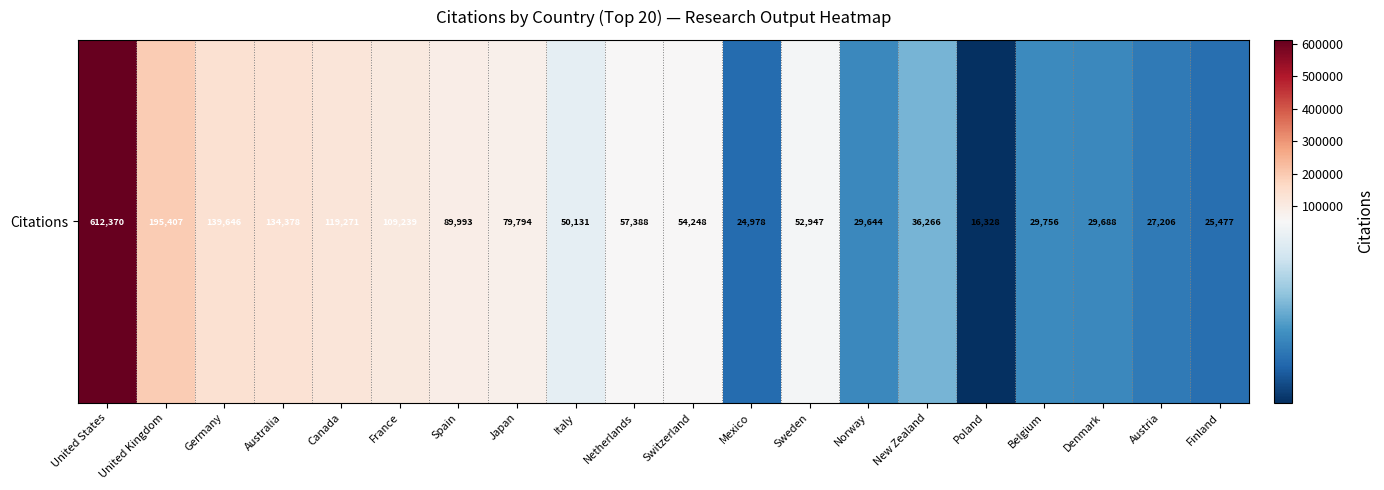

Where is the data nearest to the value 314349?

United Kingdom